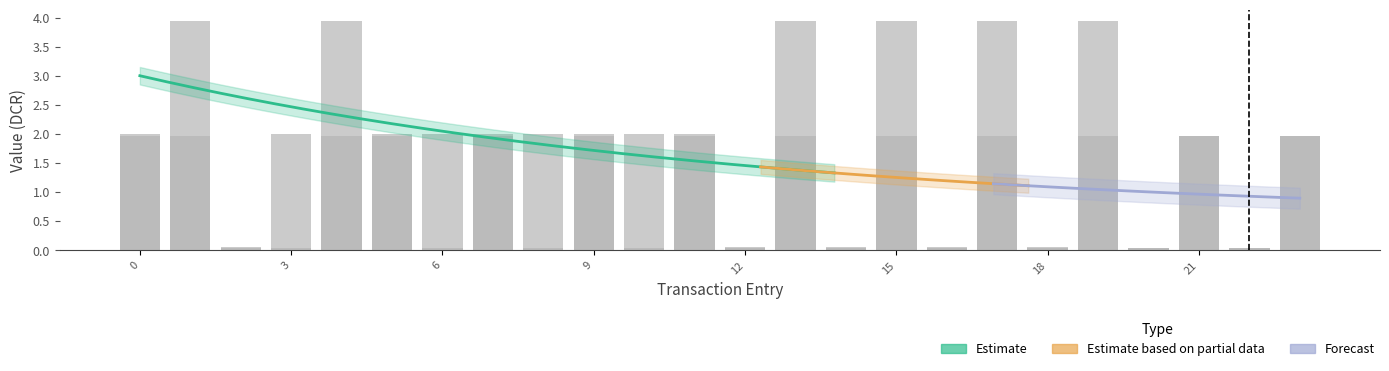

What is the difference between the maximum and minimum values?

1.9